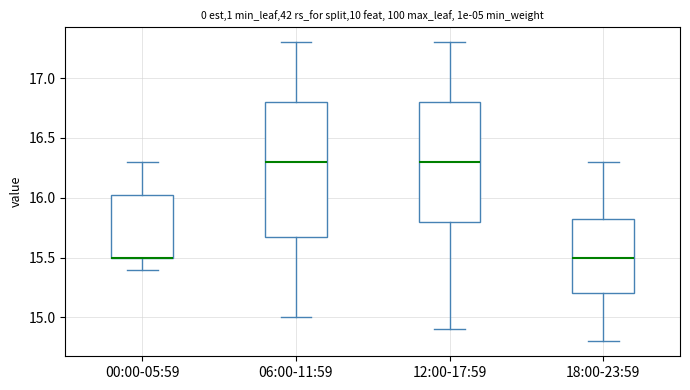

Reading left to right, read every box against the y-axis: the position of its median line, the range the box covers, and the ends of its whiskers. The values are not printed on the chart, so give them approximately, as read against the axis.

00:00-05:59: median 15.50 (drawn on the box's lower edge), box 15.50 to 16.05, whiskers 15.40 to 16.30
06:00-11:59: median 16.30, box 15.70 to 16.80, whiskers 15.00 to 17.30
12:00-17:59: median 16.30, box 15.80 to 16.80, whiskers 14.90 to 17.30
18:00-23:59: median 15.50, box 15.20 to 15.85, whiskers 14.80 to 16.30